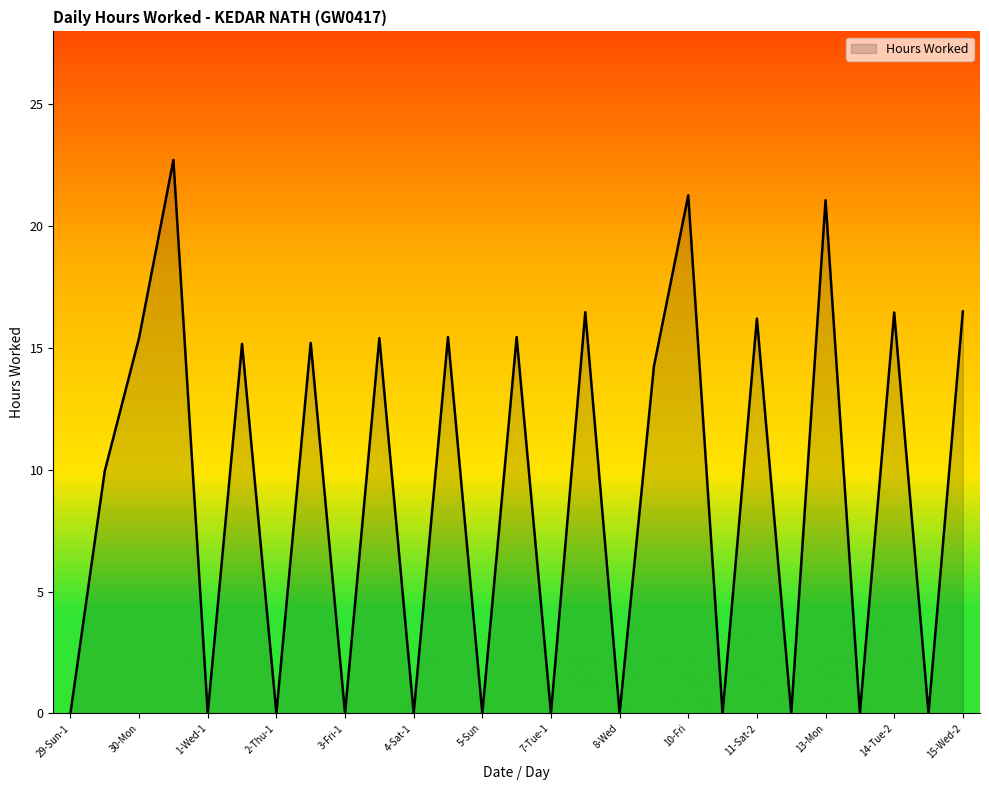

What is the greatest value displayed?

22.7